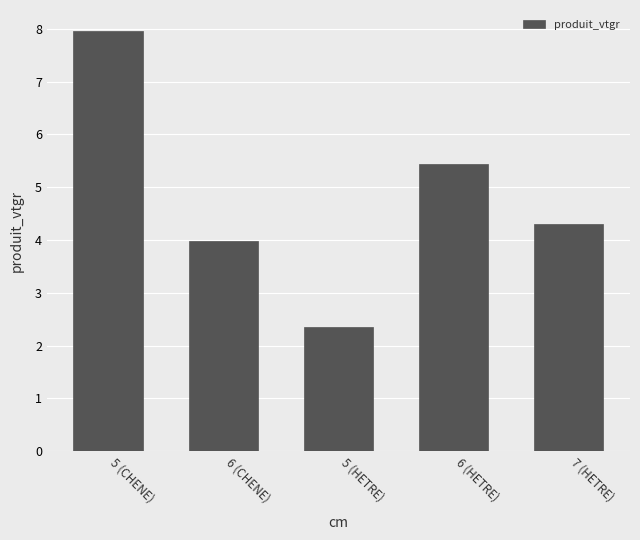

True or false: the data shows 2.6 at 7 (HETRE).

False